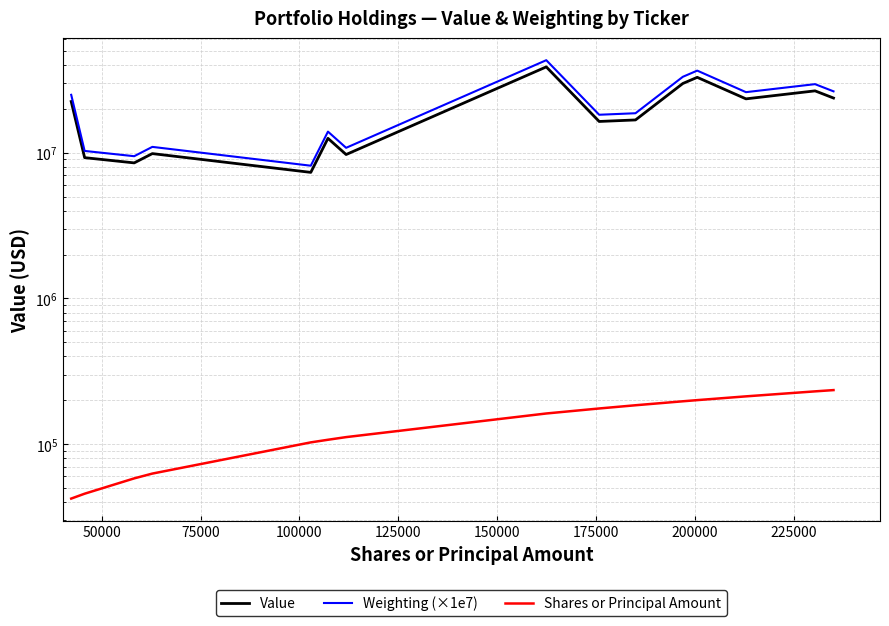

What are all the series names shown in the legend?

Value, Weighting (×1e7), Shares or Principal Amount